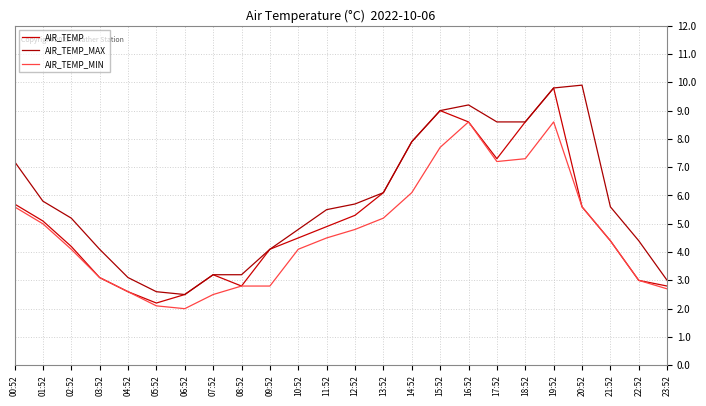

At how many categories does at least one series exceed 4?

18